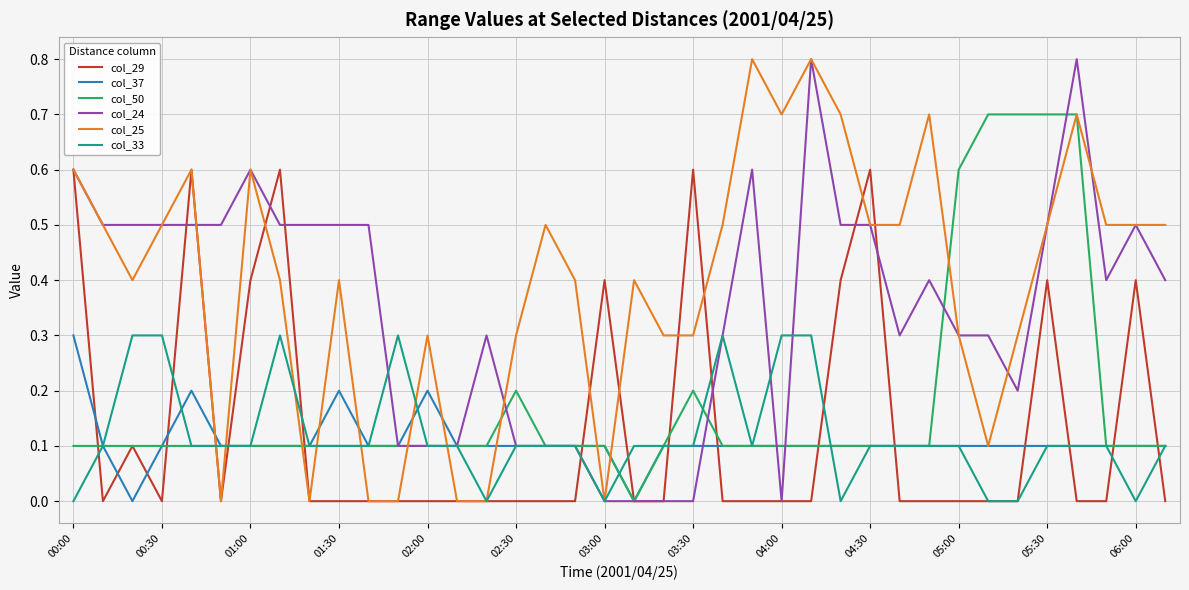

What is the maximum value for col_37?

0.3